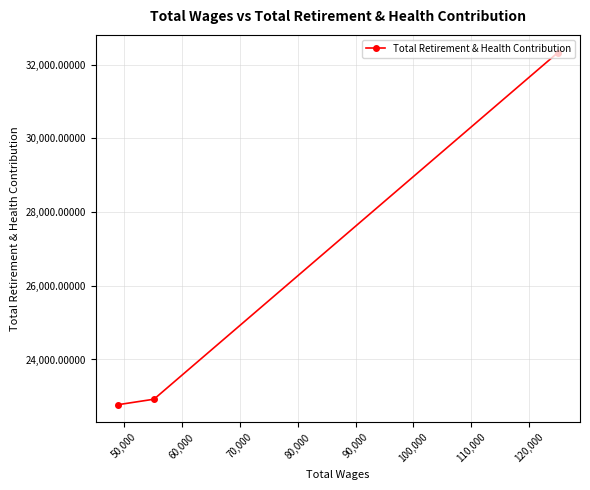

Reading right to left, extract all data points from this chart.

32331	22922	22772